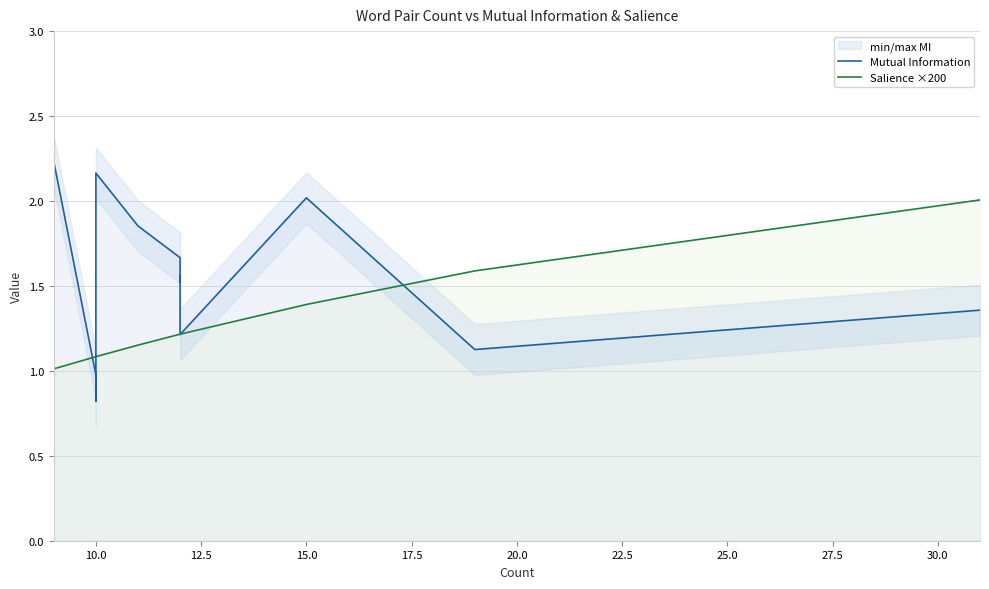

Between 32.5 and 27.5, which is larger?

32.5